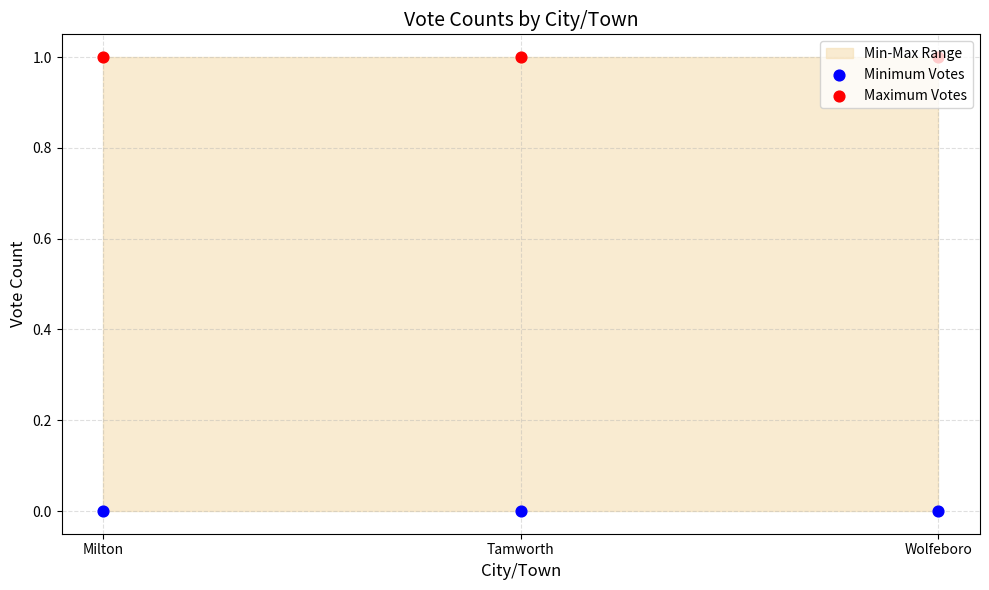

At how many categories does at least one series exceed 0?

3